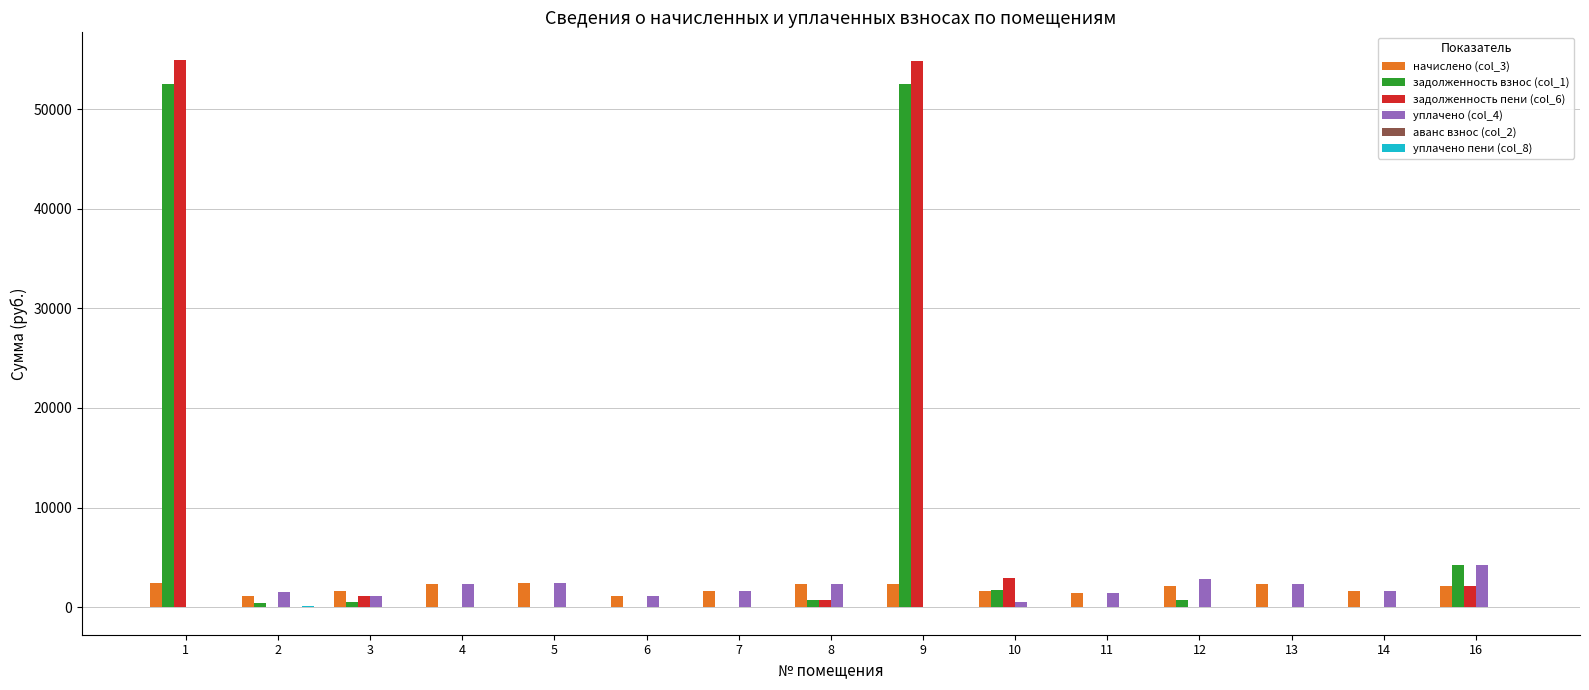

What is the sum of all уплачено (col_4) values?

25331.6